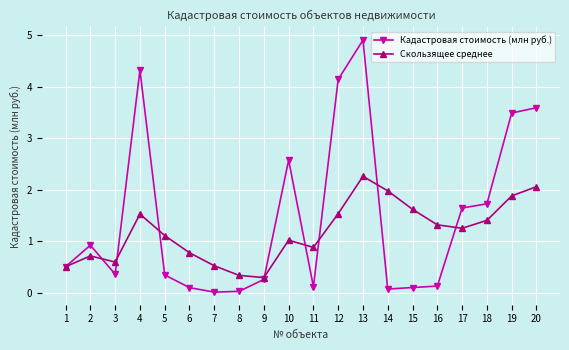

What is the difference between the second highest and minimum values in the Кадастровая стоимость (млн руб.) series?

4.3